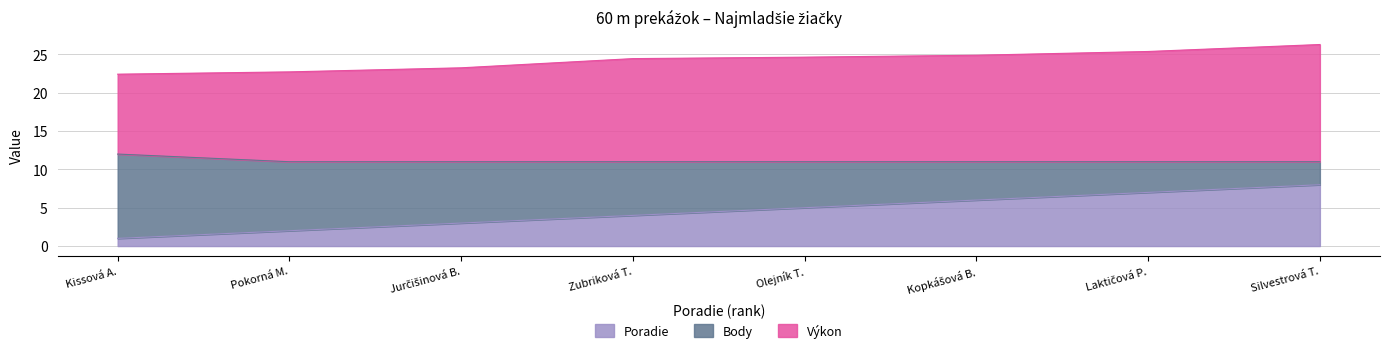

Does the chart display data point markers on the line(s)?

No